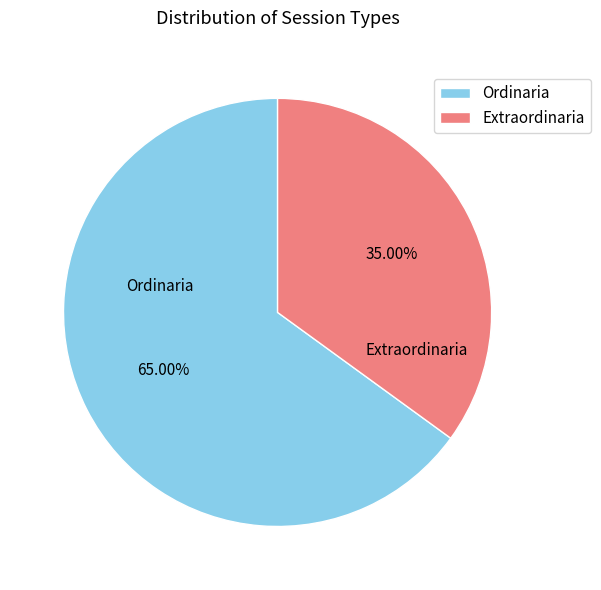

Which has a higher value, Extraordinaria or Ordinaria?

Ordinaria